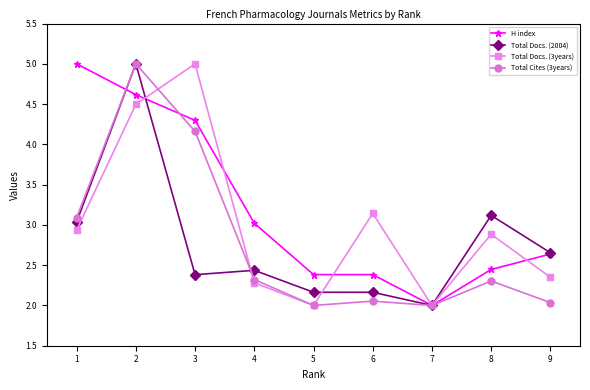

What are all the series names shown in the legend?

H index, Total Docs. (2004), Total Docs. (3years), Total Cites (3years)